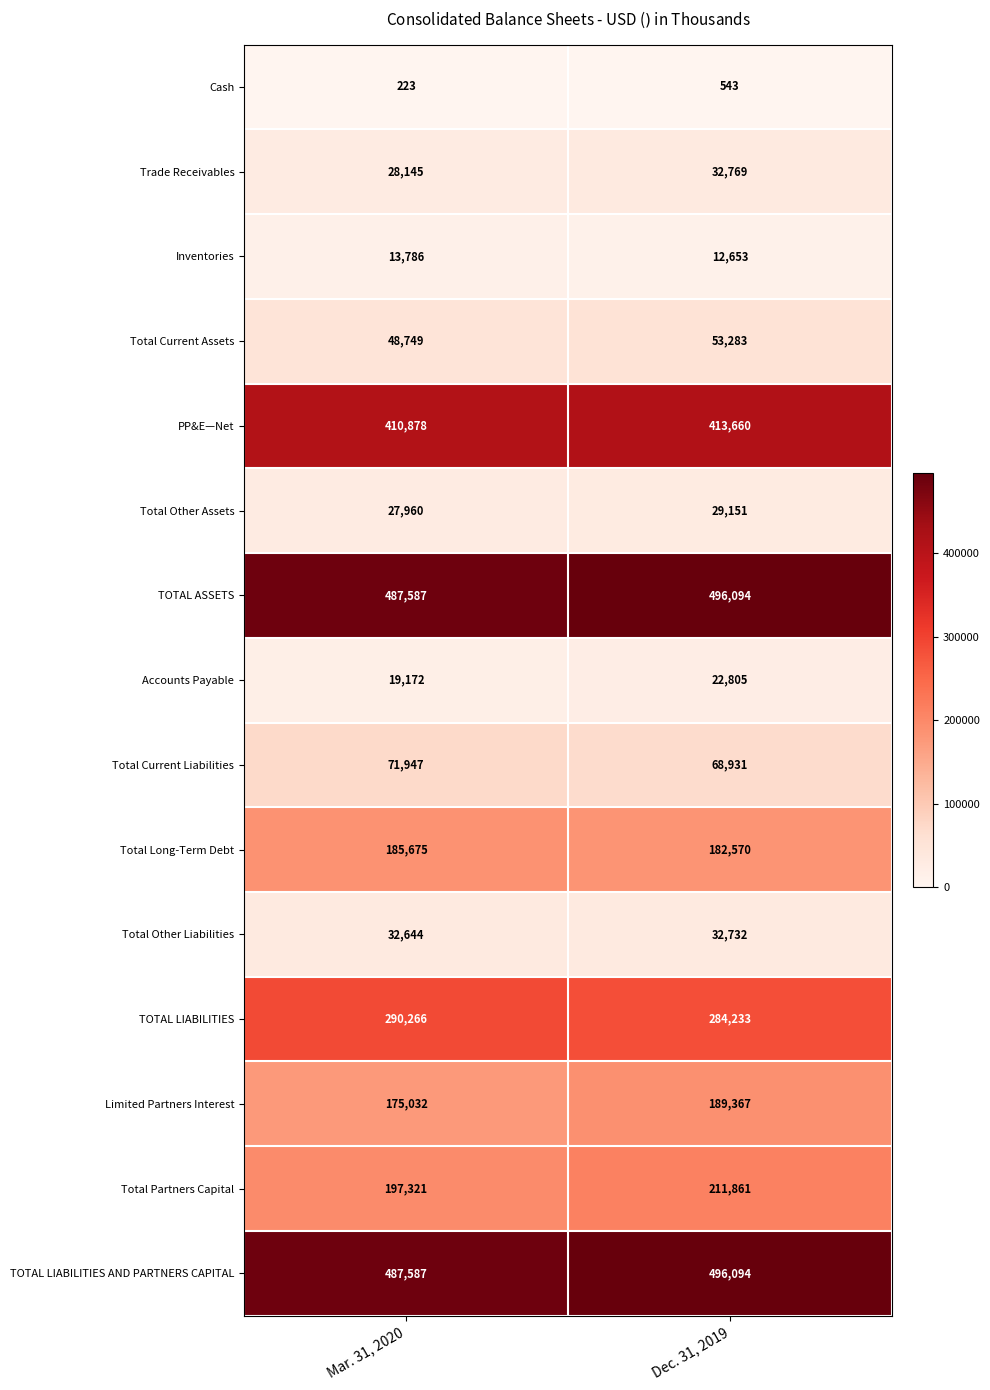

The Total Other Liabilities series shows 32644 at Mar. 31, 2020. True or false?

True